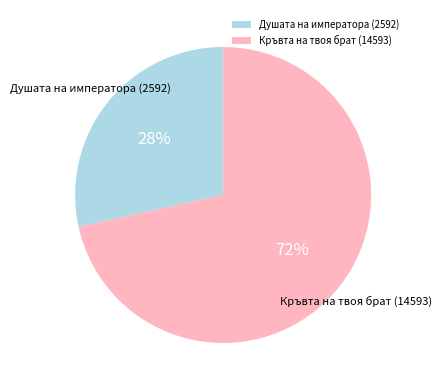

To the nearest percent, what is the average slice percentage?

50%